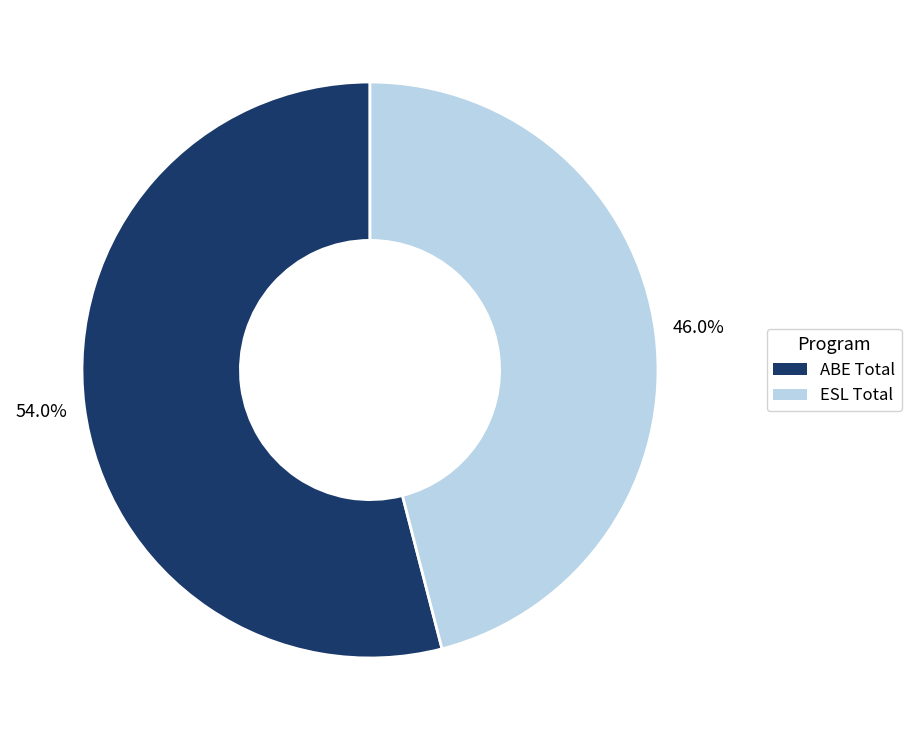

What percentage is the ABE Total slice, to the nearest percent?

54%